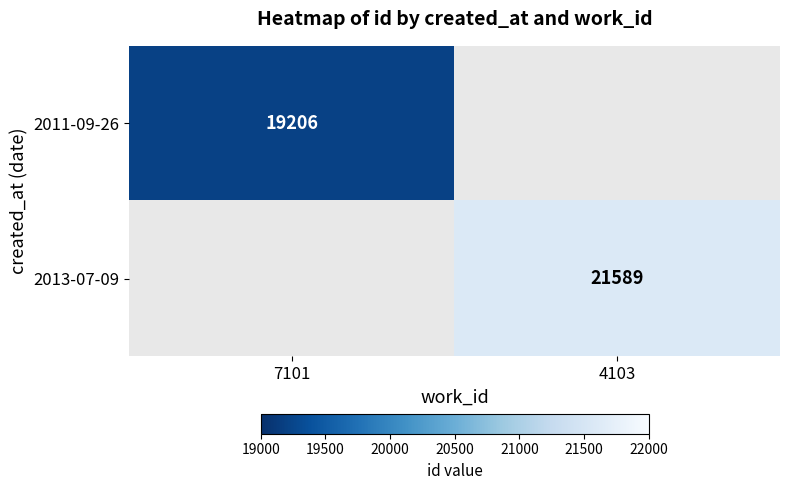

The value of 2011-09-26 at 7101 is 19206. True or false?

True